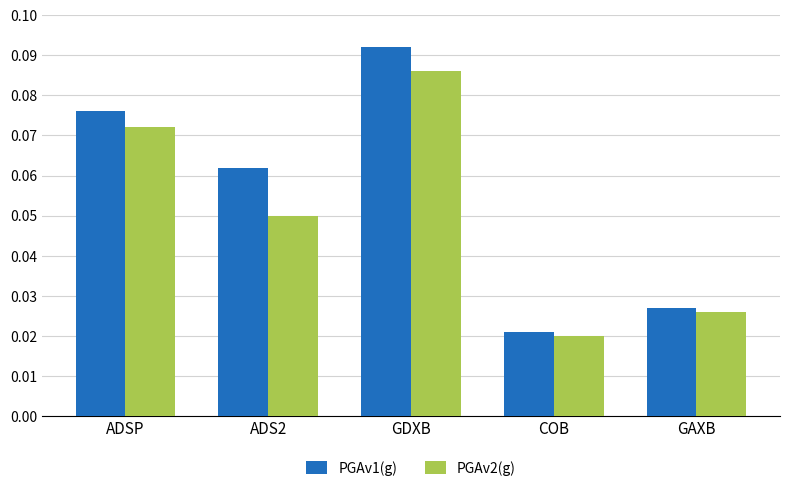

What is the label of the 5th bar from the left?

GAXB